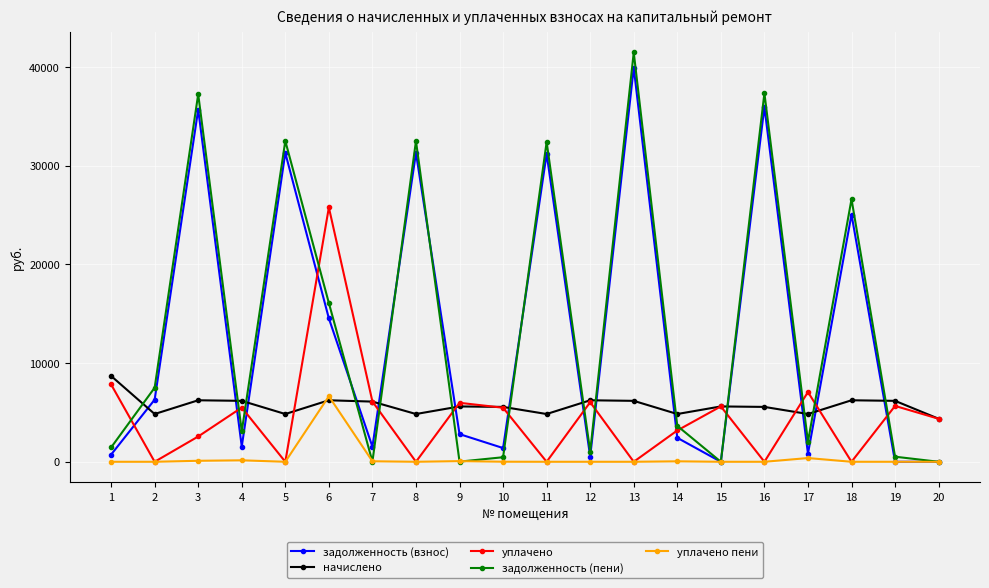

What is the greatest value displayed?

41465.8